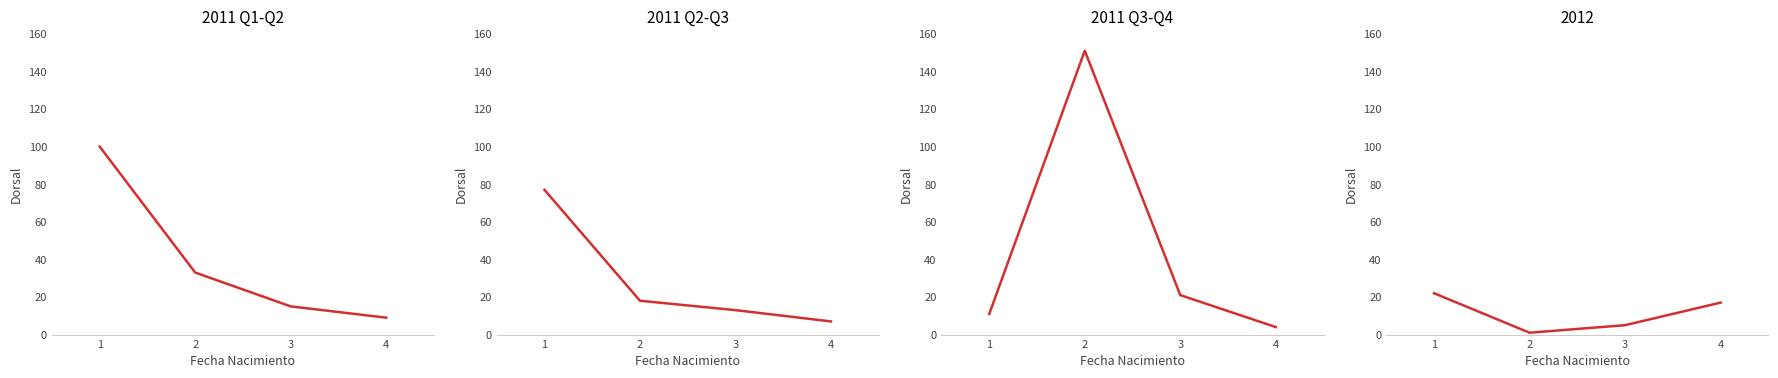

What value does the data have at 1, to the nearest 10?

20